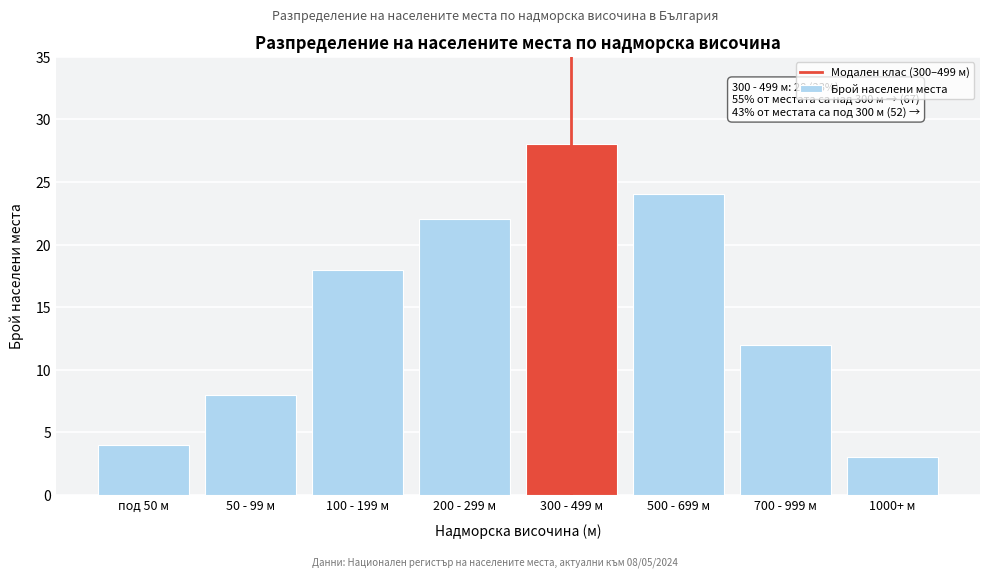

Reading right to left, extract all data points from this chart.

3	12	24	28	22	18	8	4